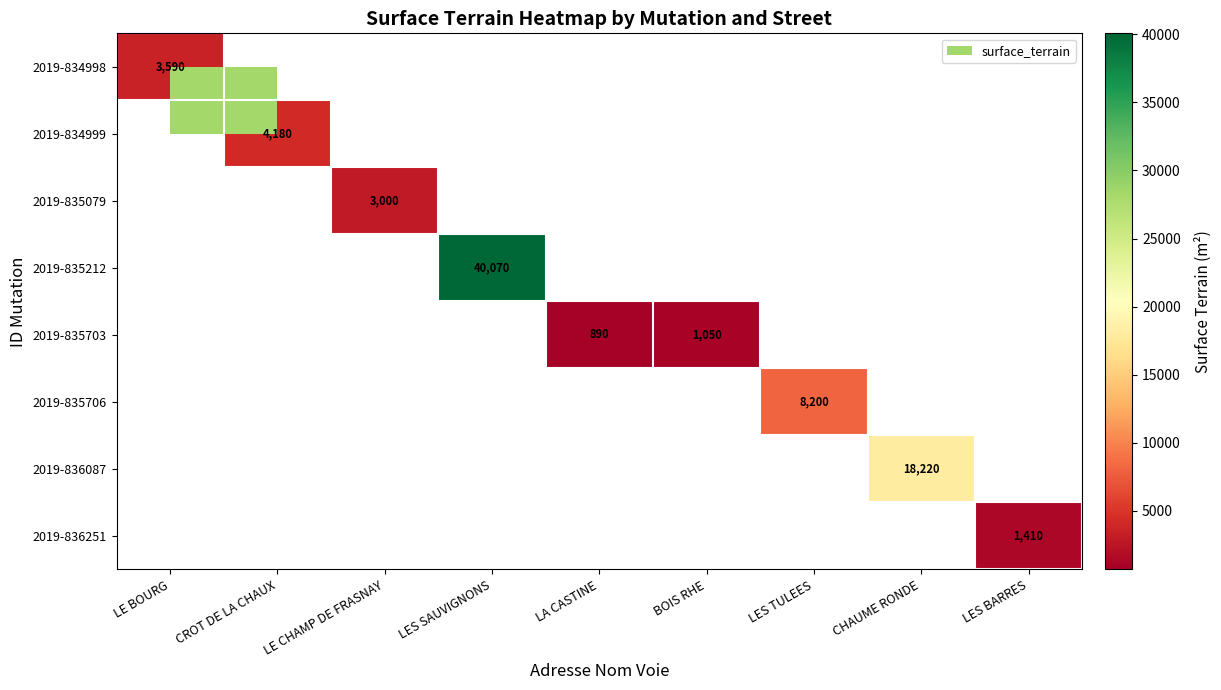

Between LE CHAMP DE FRASNAY and LES SAUVIGNONS, which is larger?

LES SAUVIGNONS